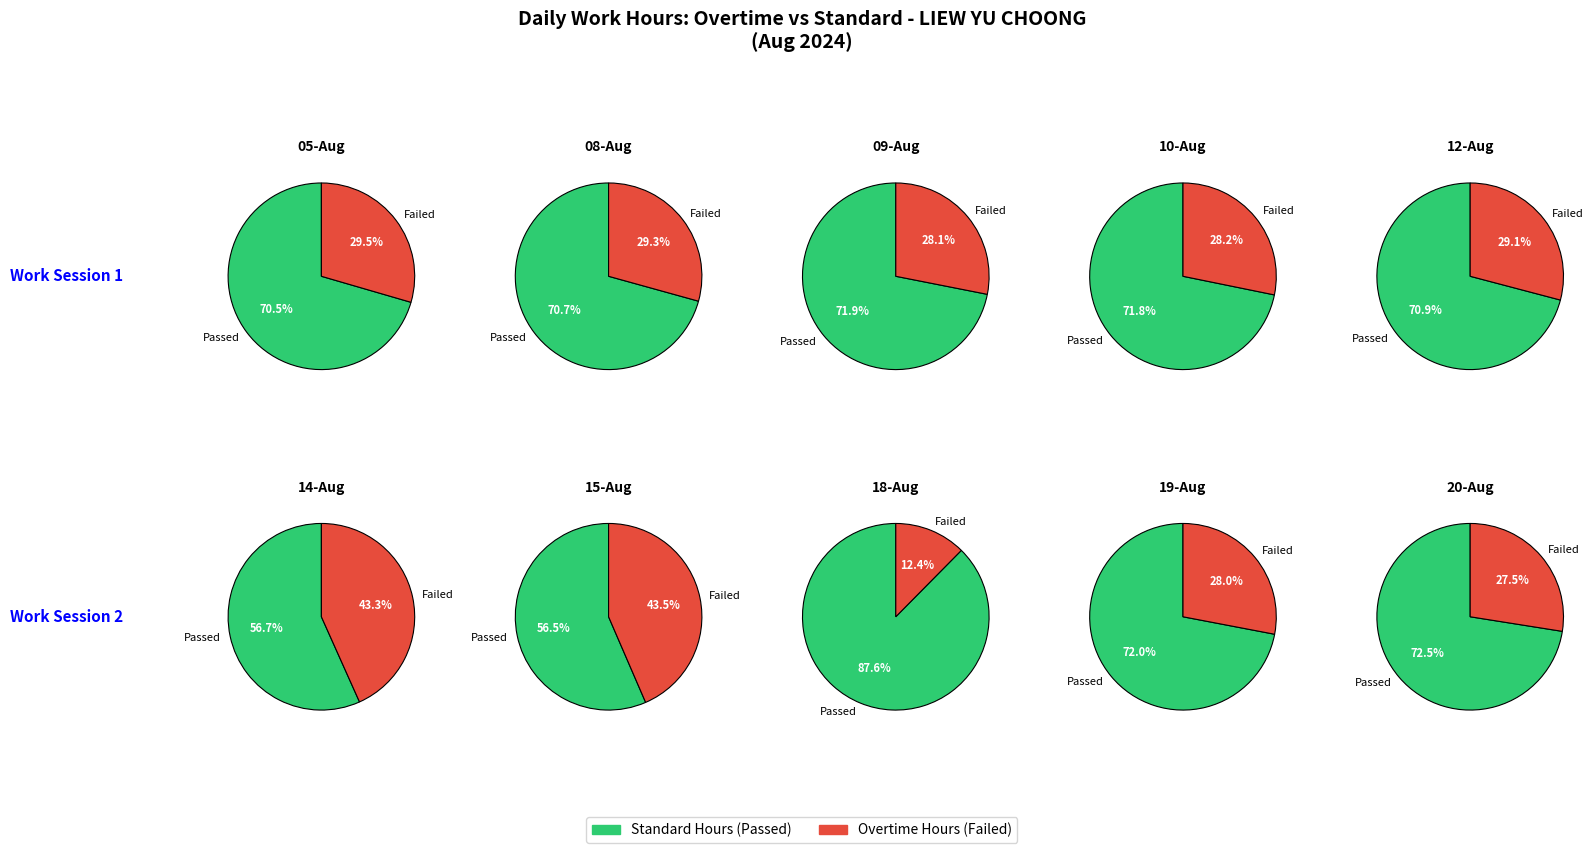

At 10-Aug, list the series in order from largest to smallest.

Passed (Hours Worked), Failed (No Hours)